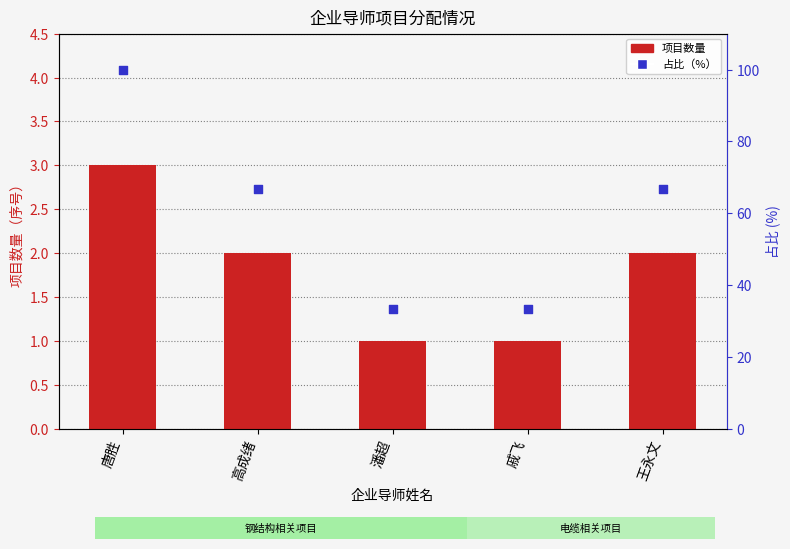

At which category is the sum across all series the highest?

唐胜